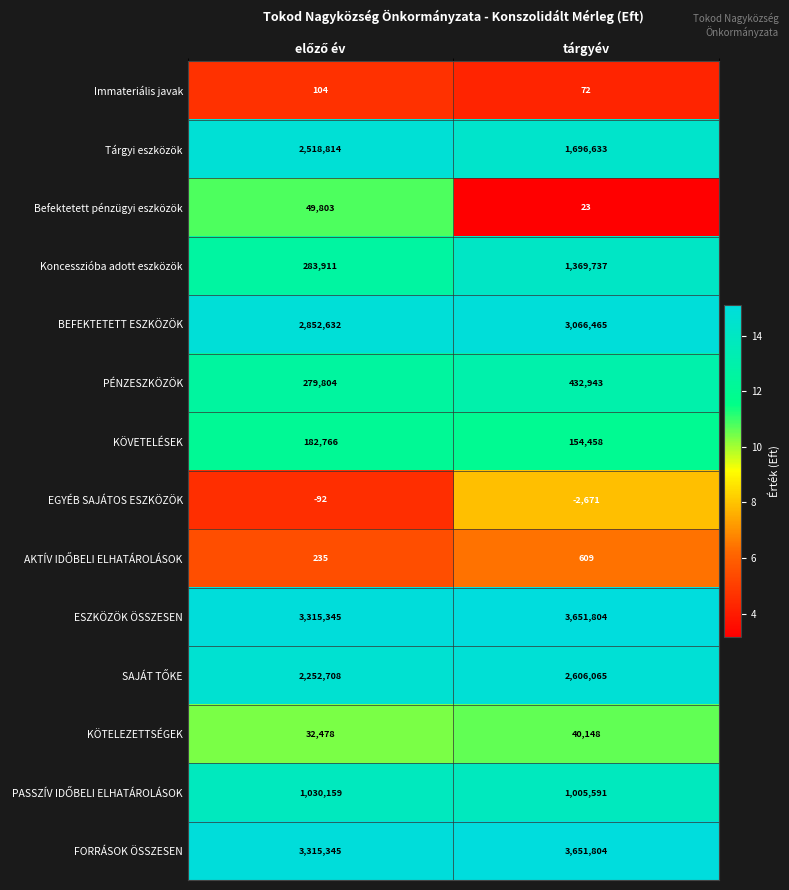

What is the maximum value shown in the chart?

3651804